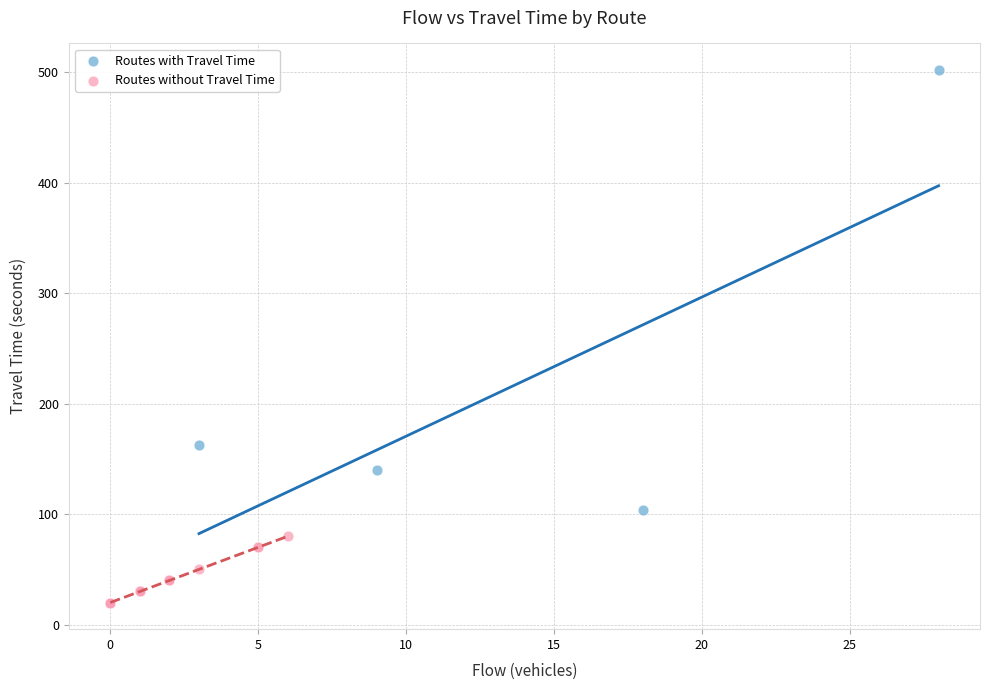

What are all the series names shown in the legend?

Routes with Travel Time, Routes without Travel Time